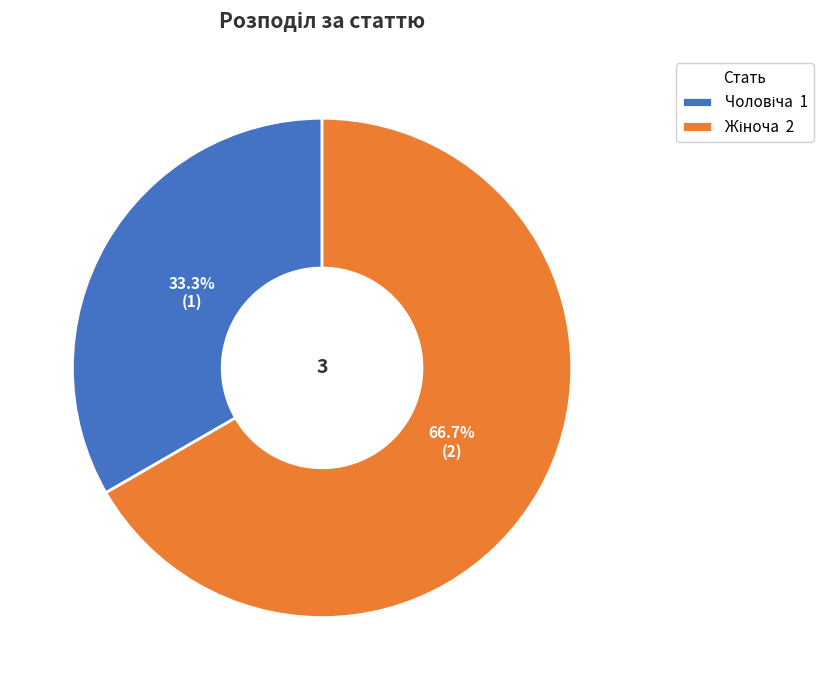

To the nearest percent, what is the average slice percentage?

50%